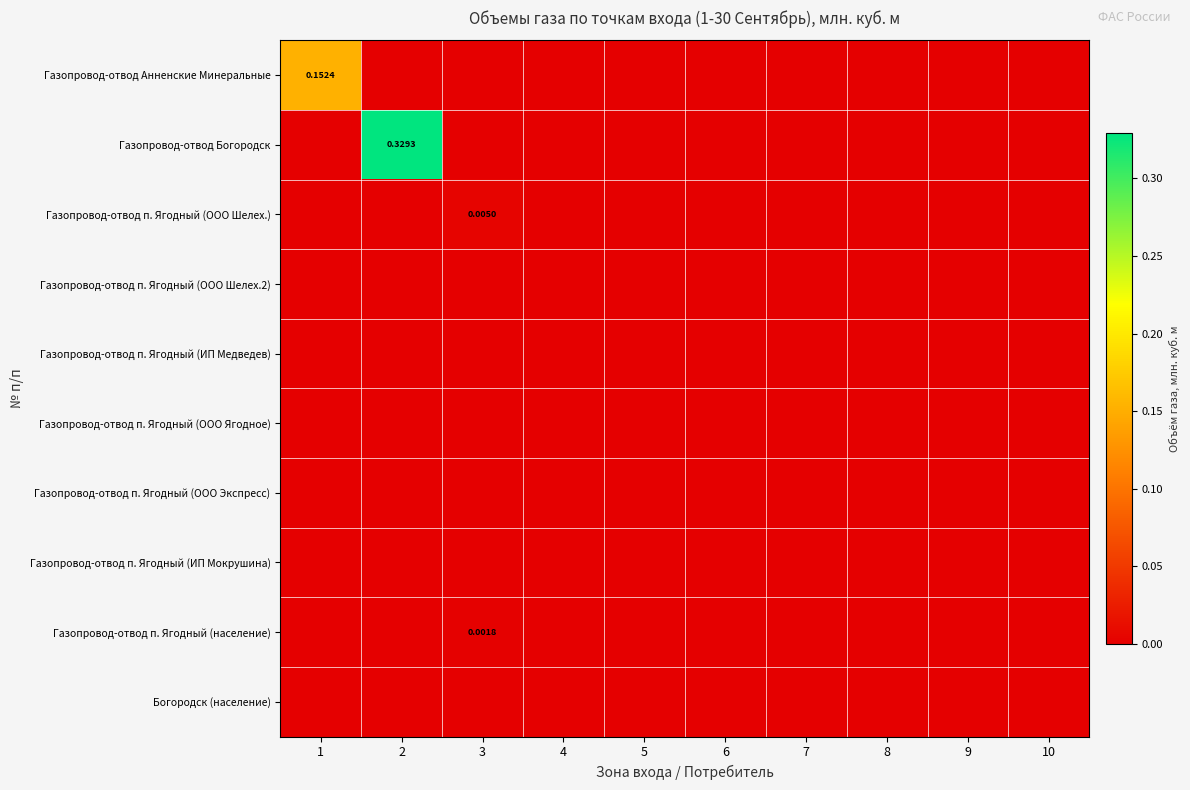

At which category is the sum across all series the highest?

2